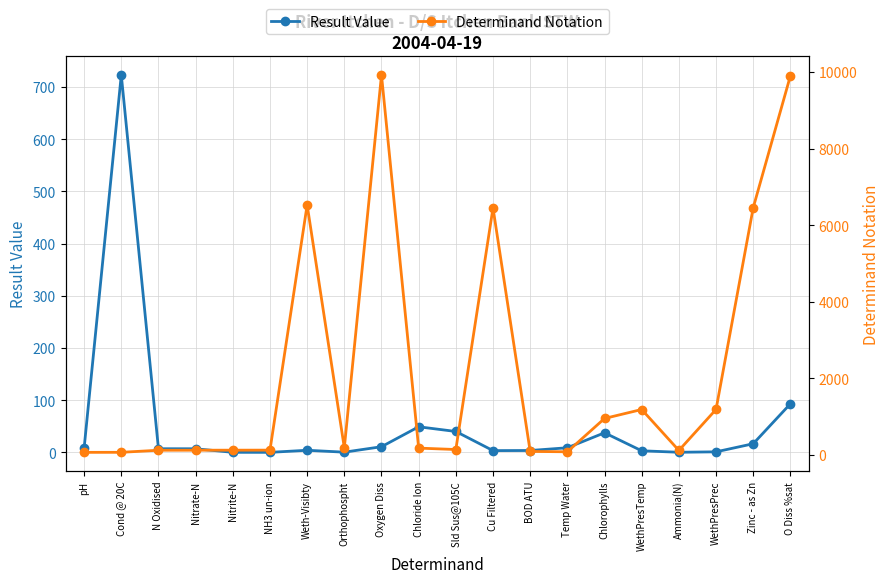

Which series has the widest spread of values?

Determinand Notation